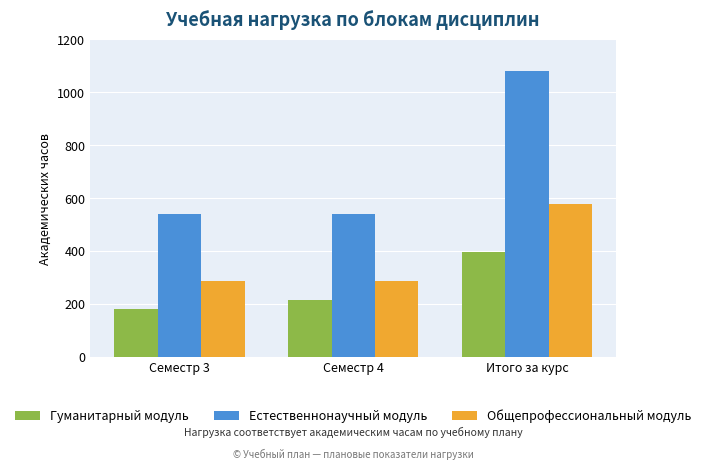

What is the label of the 2nd bar from the right?

Семестр 4